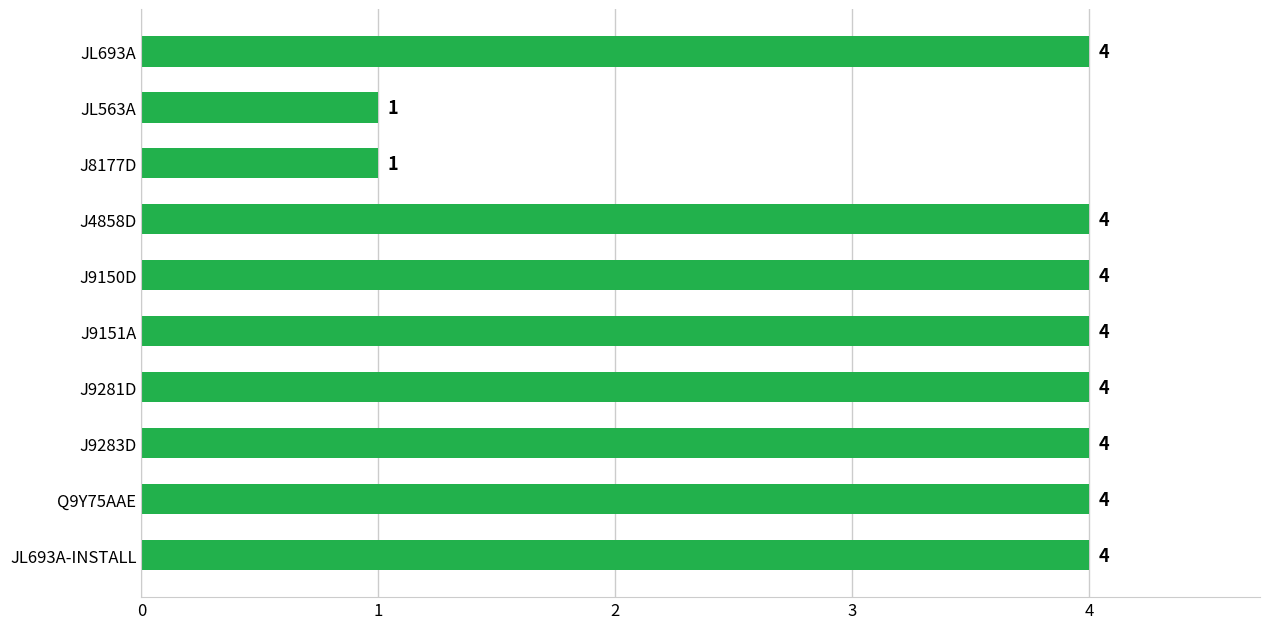

Between JL693A and JL563A, which is larger?

JL693A